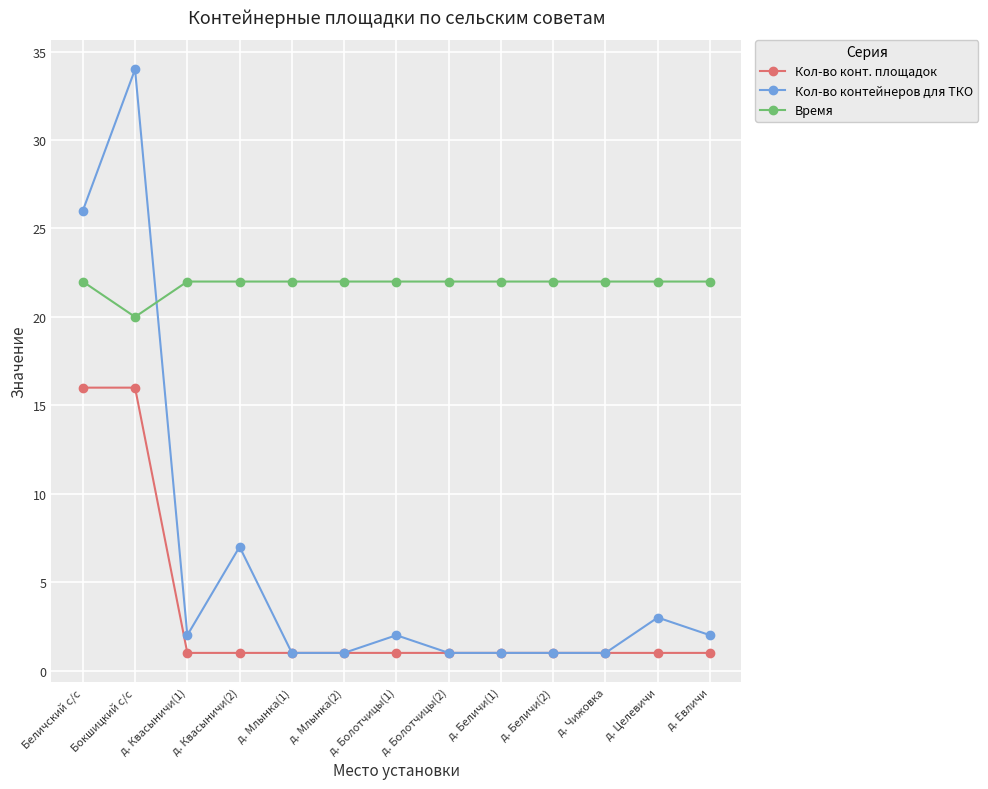

True or false: Кол-во конт. площадок and Время intersect in this chart.

False